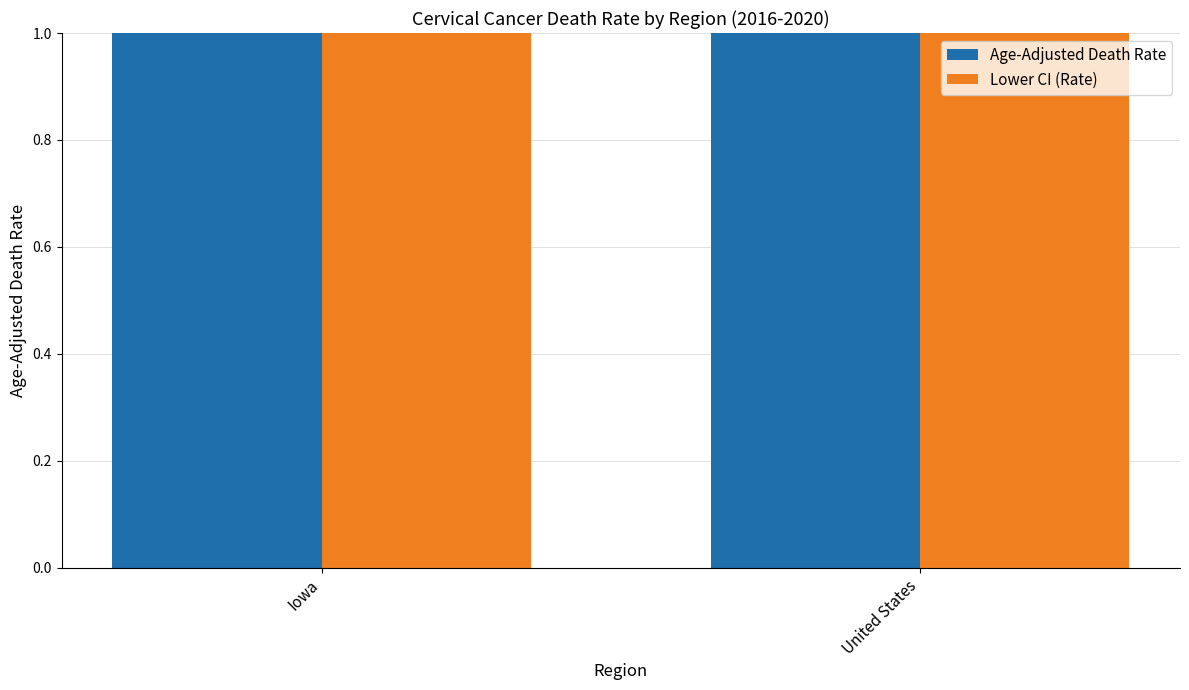

What position from the left is Iowa?

1